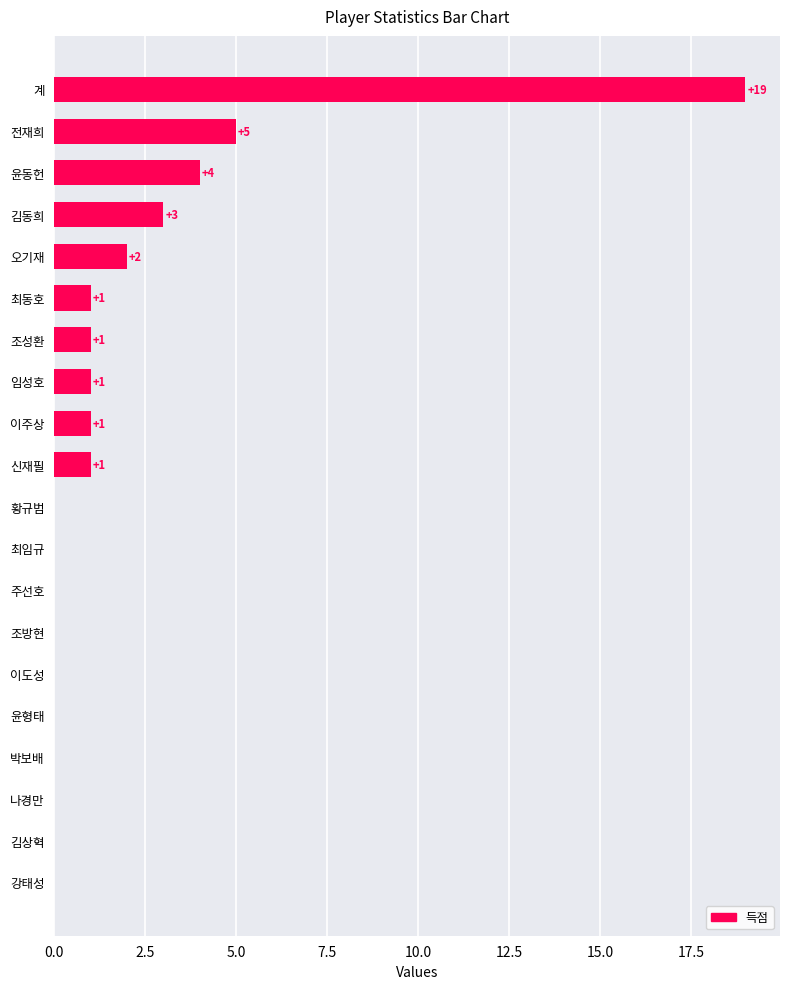

Which label corresponds to the largest value in the chart?

계